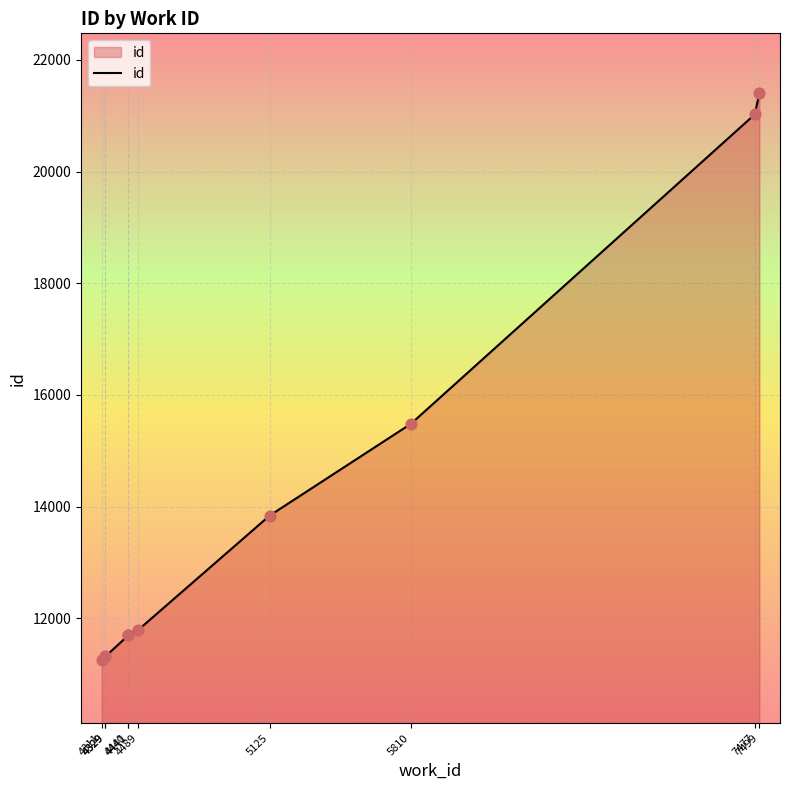

What is the change in value from 5810 to 7477?

+5543